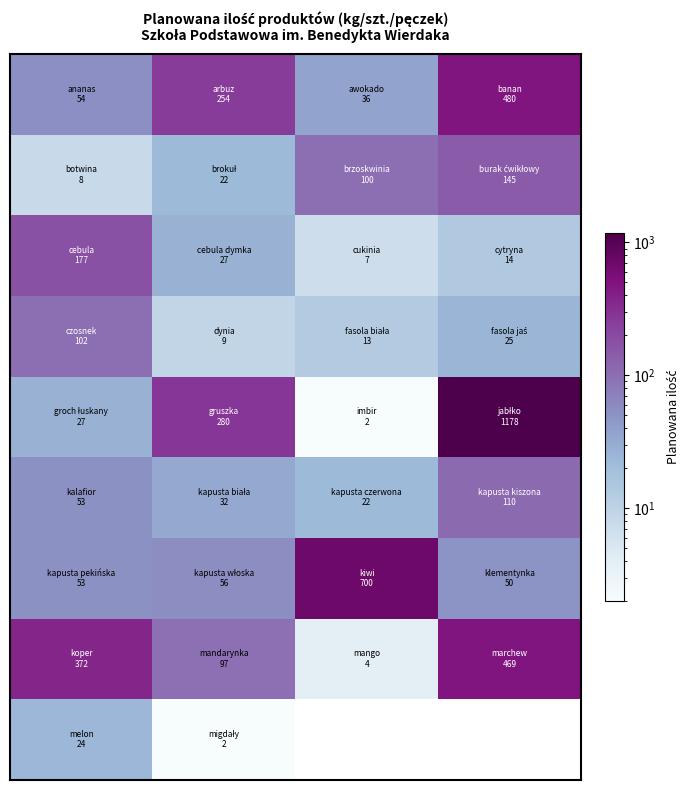

What is the difference between the highest and lowest values at 2?

698.0